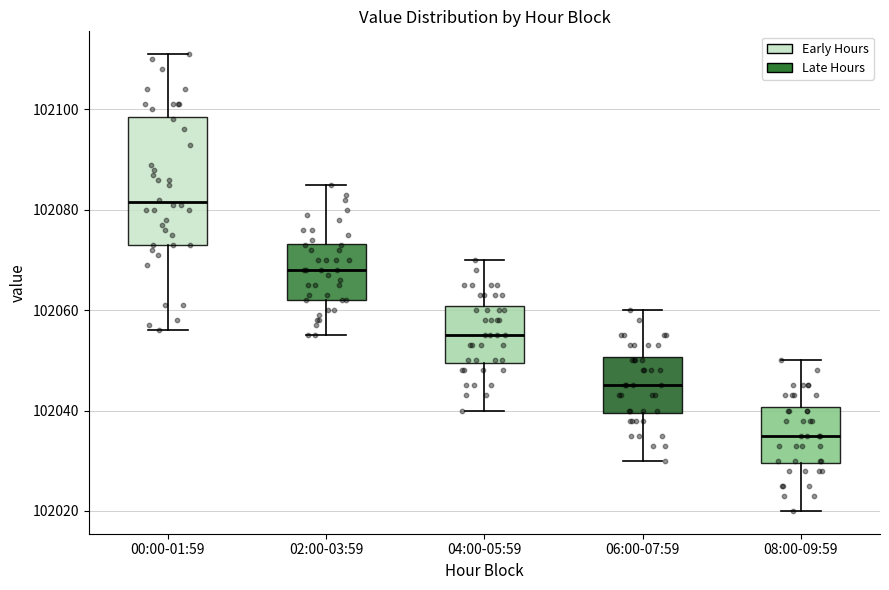

Reading left to right, transcribe this box plot: for each box, give where its median line is, the range the box spans, and where its two whiskers end, as read against the y-axis. The values are not printed on the chart, so give them approximately, as read against the axis.

00:00-01:59: median 102082, box 102074 to 102098, whiskers 102056 to 102112
02:00-03:59: median 102068, box 102062 to 102074, whiskers 102056 to 102086
04:00-05:59: median 102056, box 102050 to 102060, whiskers 102040 to 102070
06:00-07:59: median 102046, box 102040 to 102050, whiskers 102030 to 102060
08:00-09:59: median 102036, box 102030 to 102040, whiskers 102020 to 102050